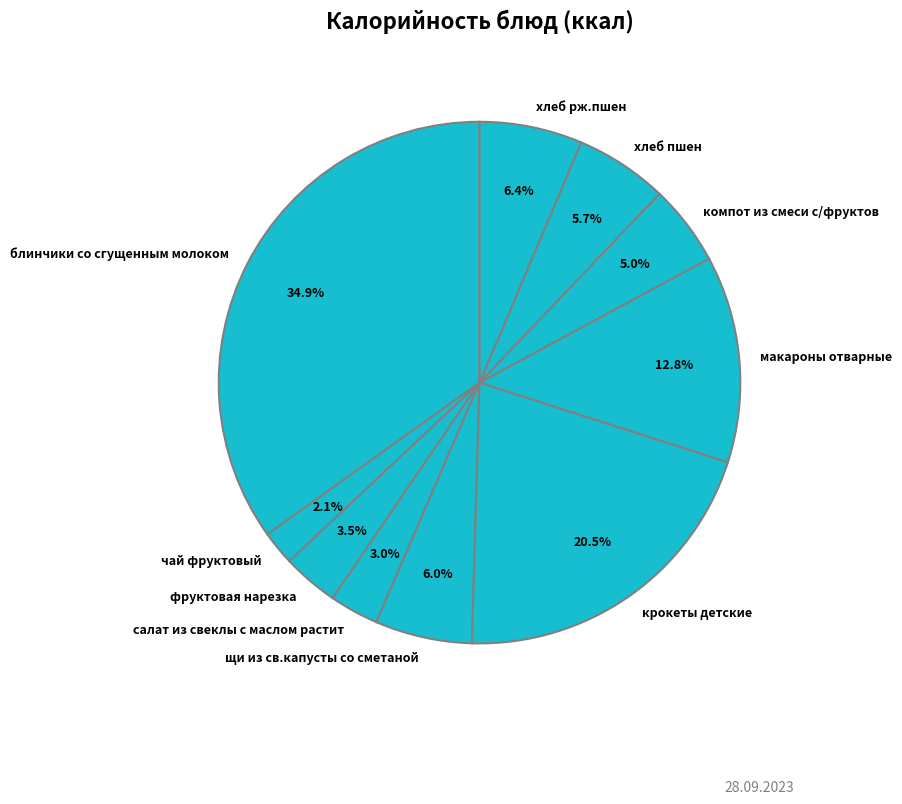

What portion of the pie excludes хлеб рж.пшен?

93.6%